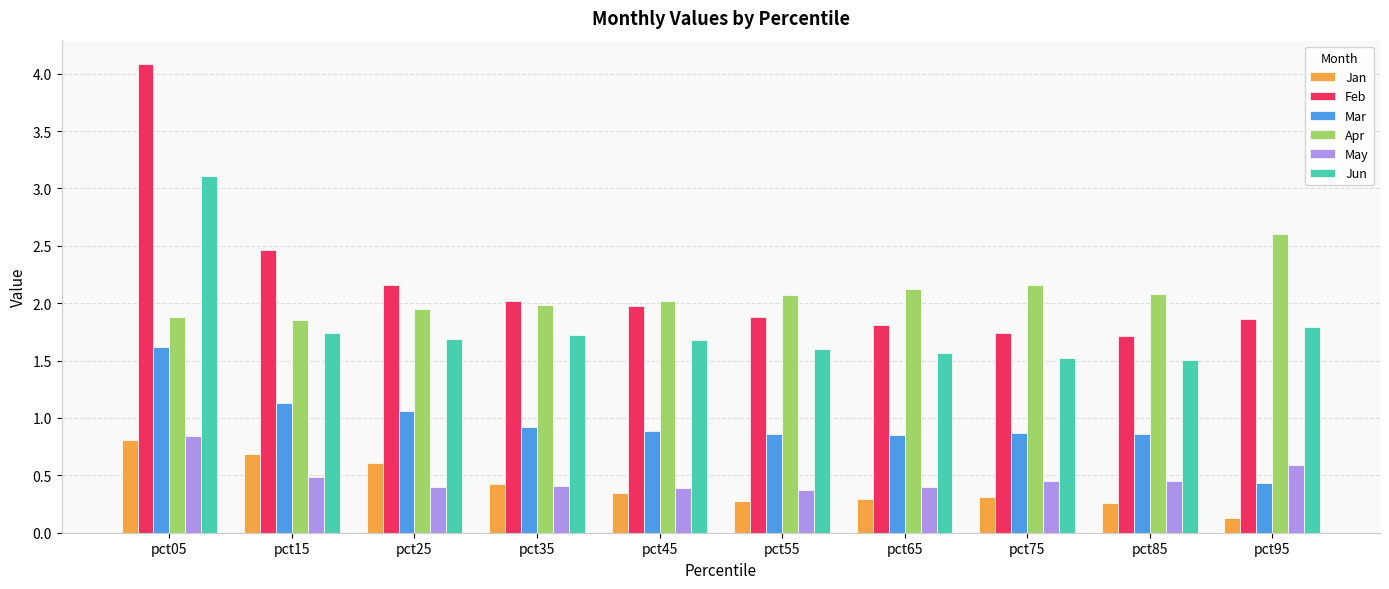

What is the approximate value of Jan at pct05?

0.8